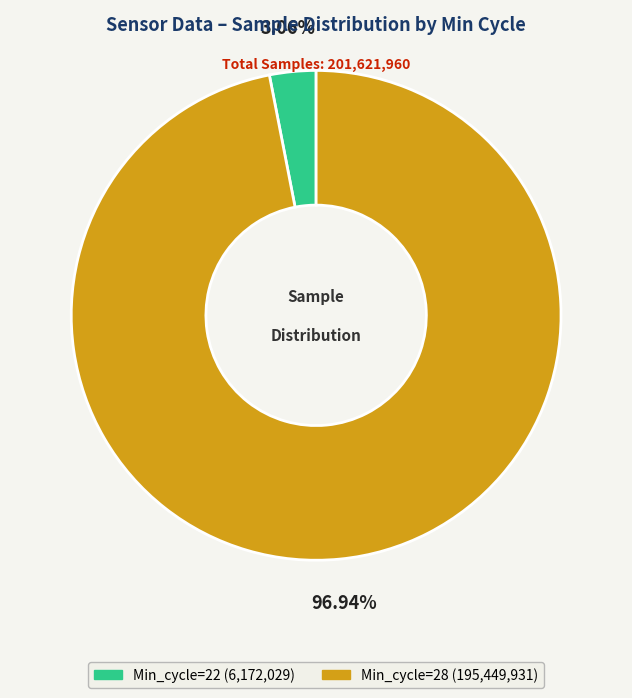

How many segments does this pie chart have?

2